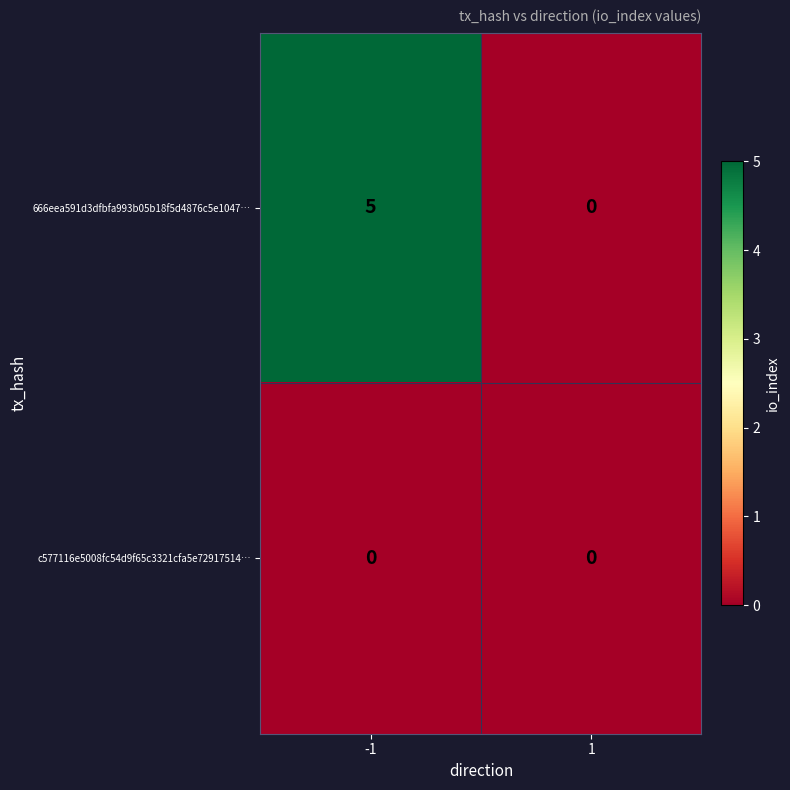

Which series has the largest range (max minus min)?

666eea591d3dfbfa993b05b18f5d4876c5e1047…